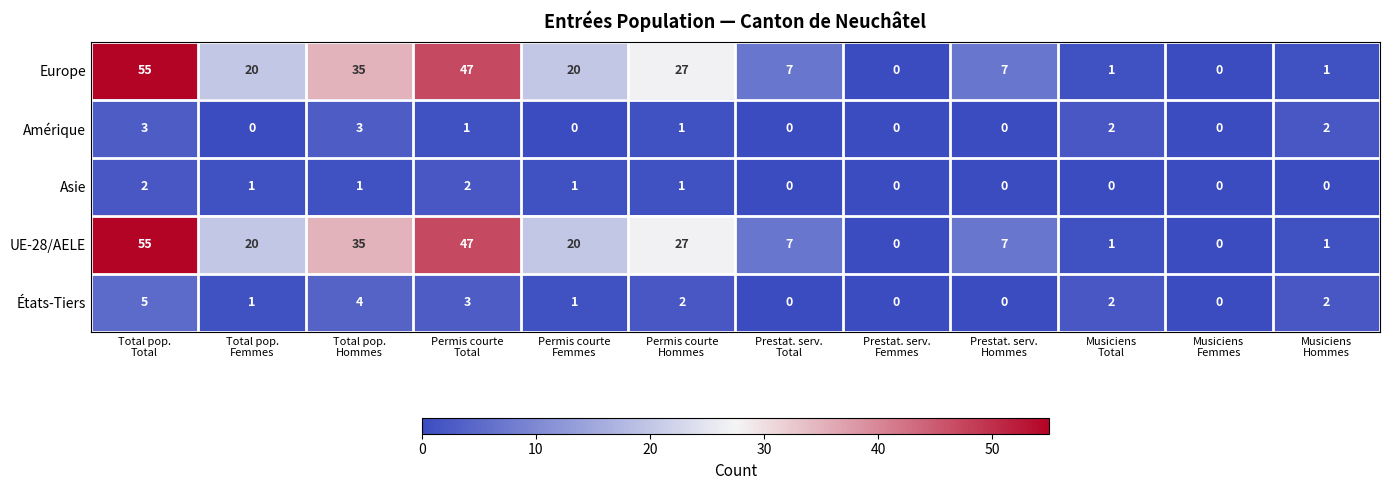

What is the sum of all États-Tiers values?

20